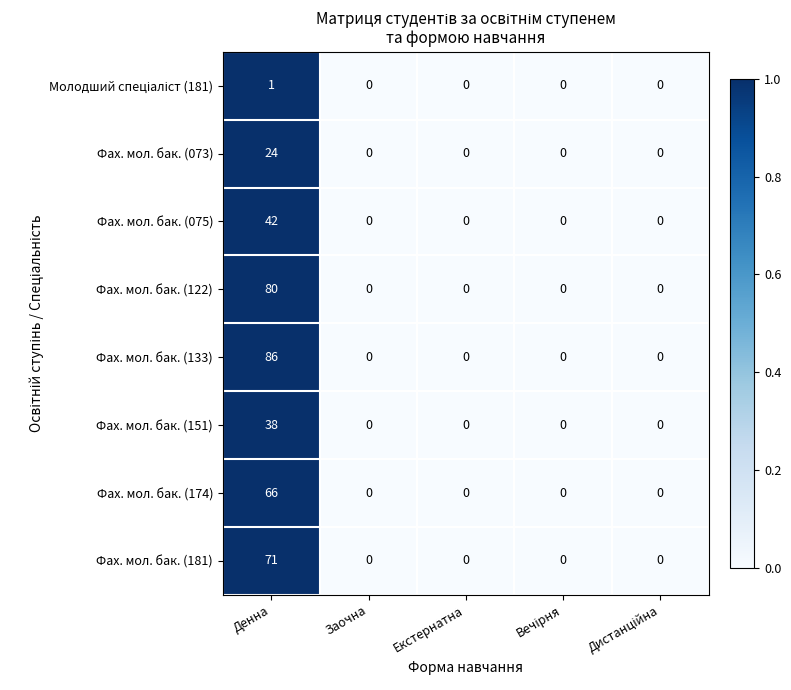

The Фах. мол. бак. (073) series shows 0 at Заочна. True or false?

True